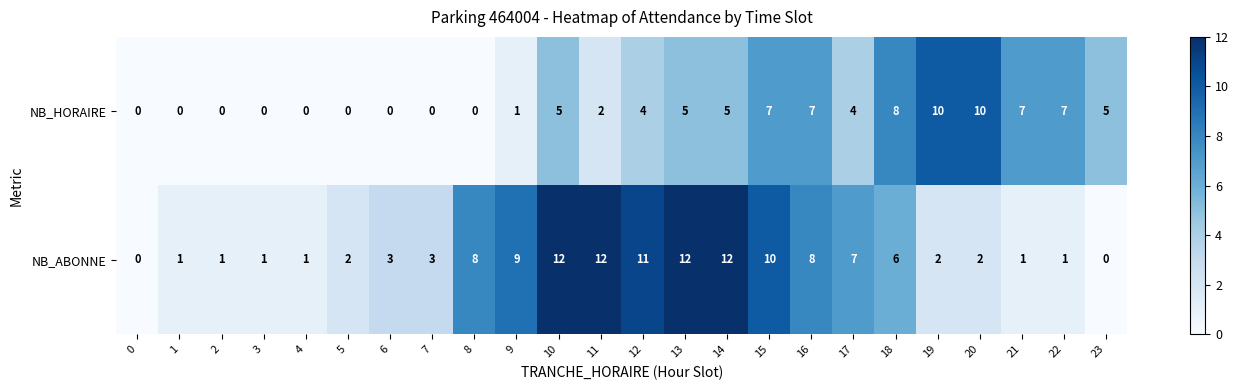

What is the spread (max minus min) of values at 15?

3